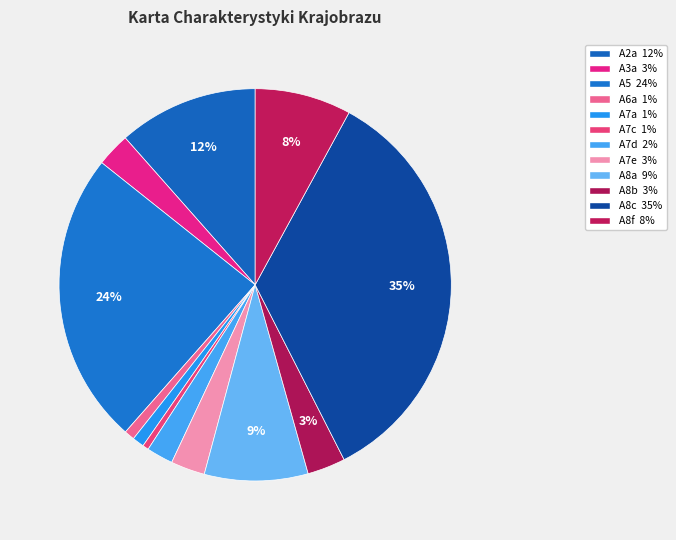

To the nearest percent, what percentage of the pie is A5?

24%